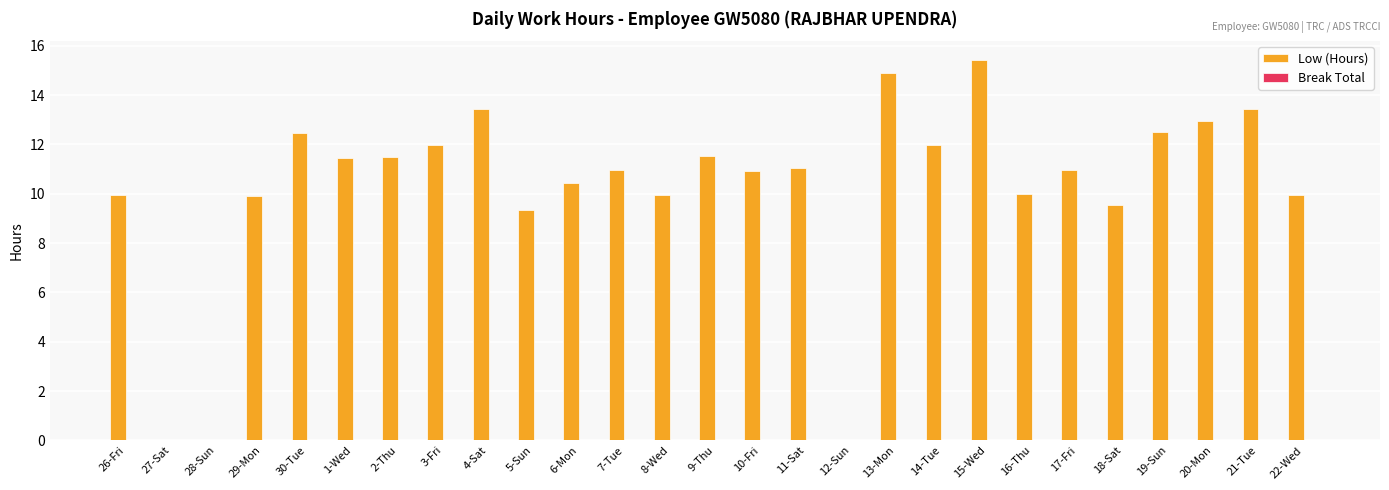

What is the change in value from 30-Tue to 2-Thu?

-1.0